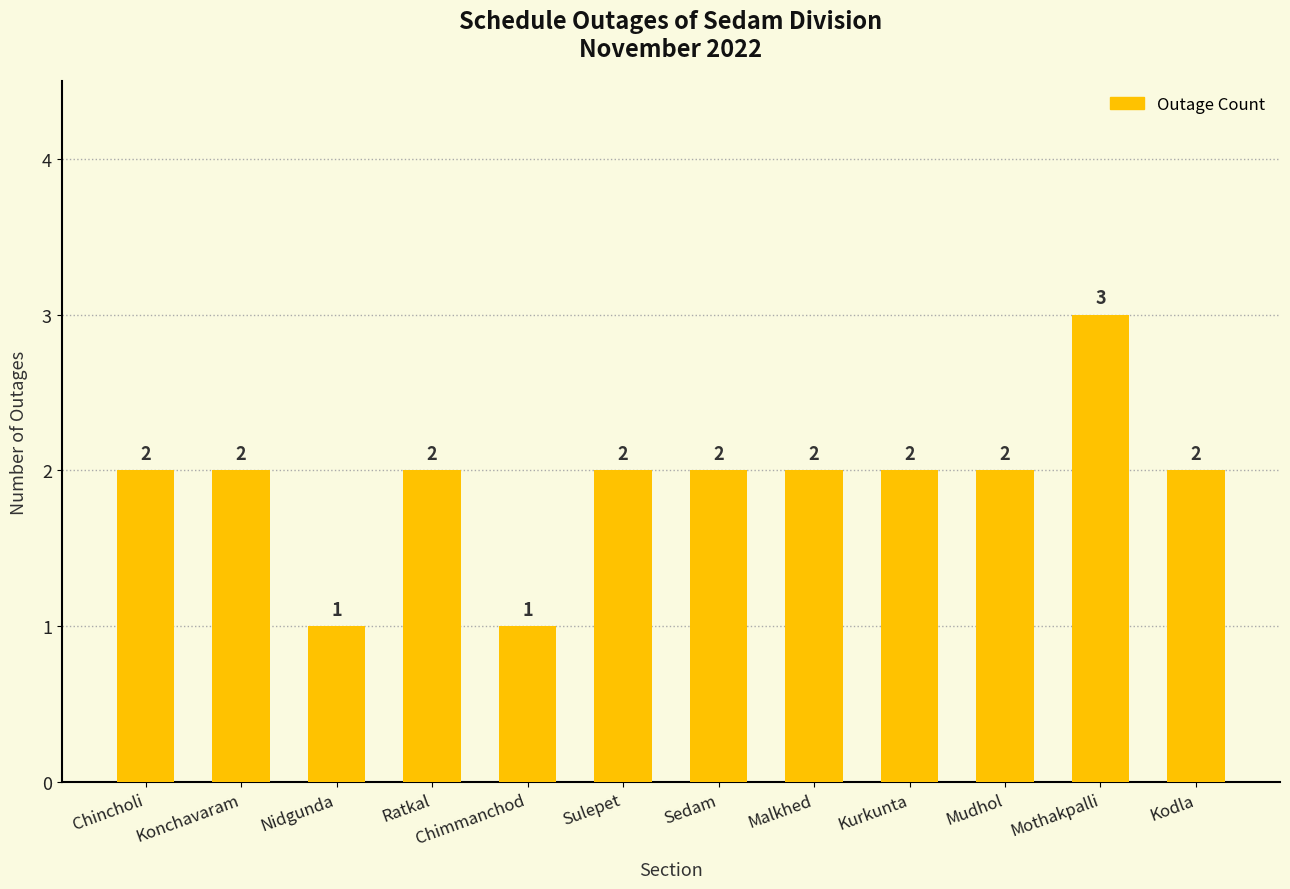

What is the average value?

2